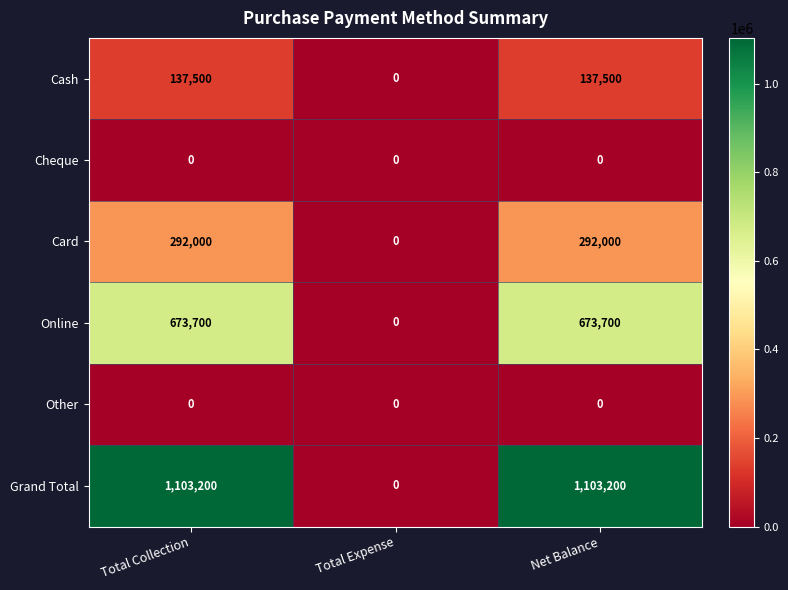

What is the sum of all Cash values?

275000